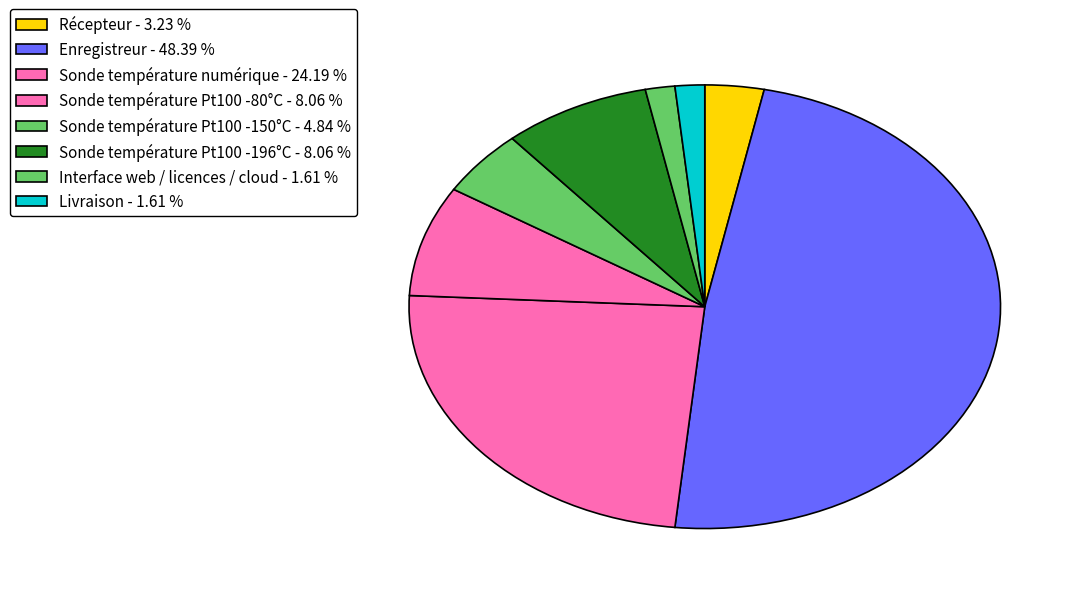

What is the smallest slice in the pie chart?

Interface web / licences / cloud